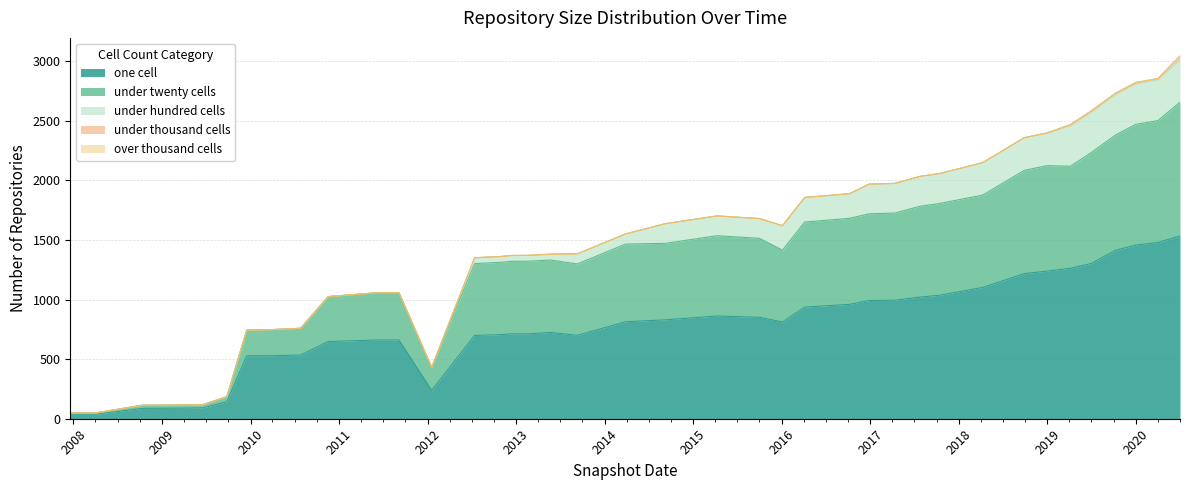

What is the label of the 20th point from the left?

2014-03-28